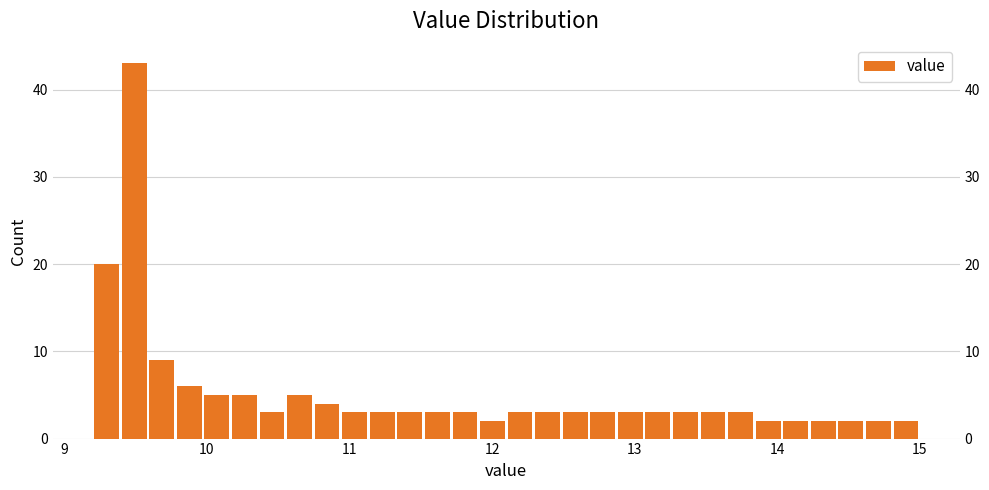

Around what value on the x-axis is the tallest bar? Give the approximate position of its centre, as read against the axis.

9.5